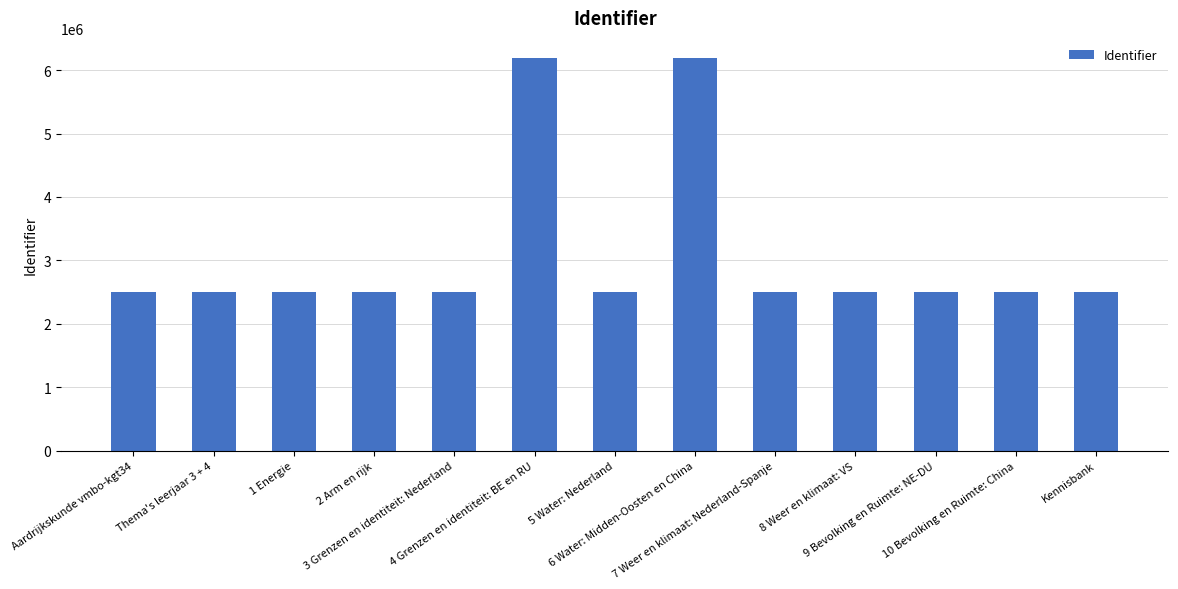

What is the difference between the maximum and second lowest values?

3699532